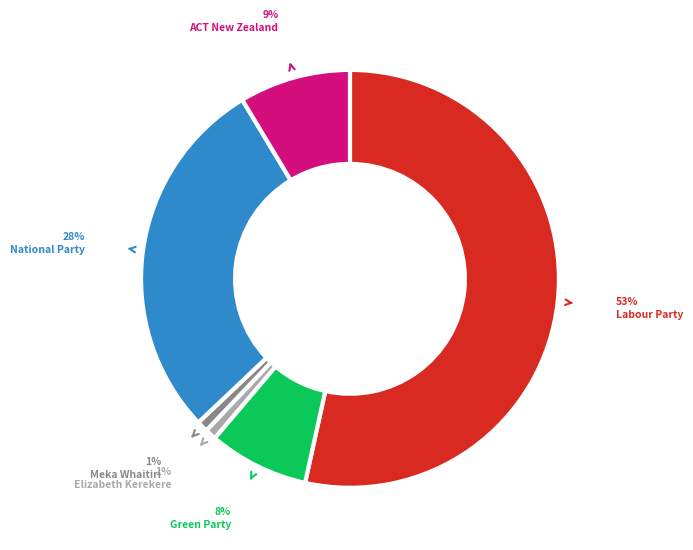

Does any single category account for the majority?

Yes